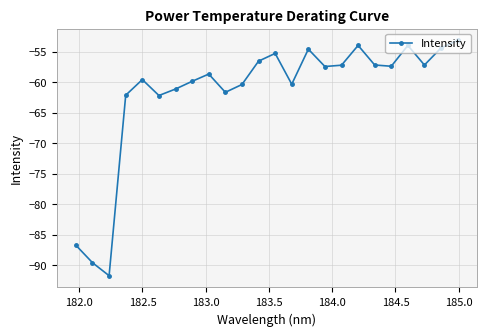

How many interior local valleys (lower than both neighbors) does the data have?

7